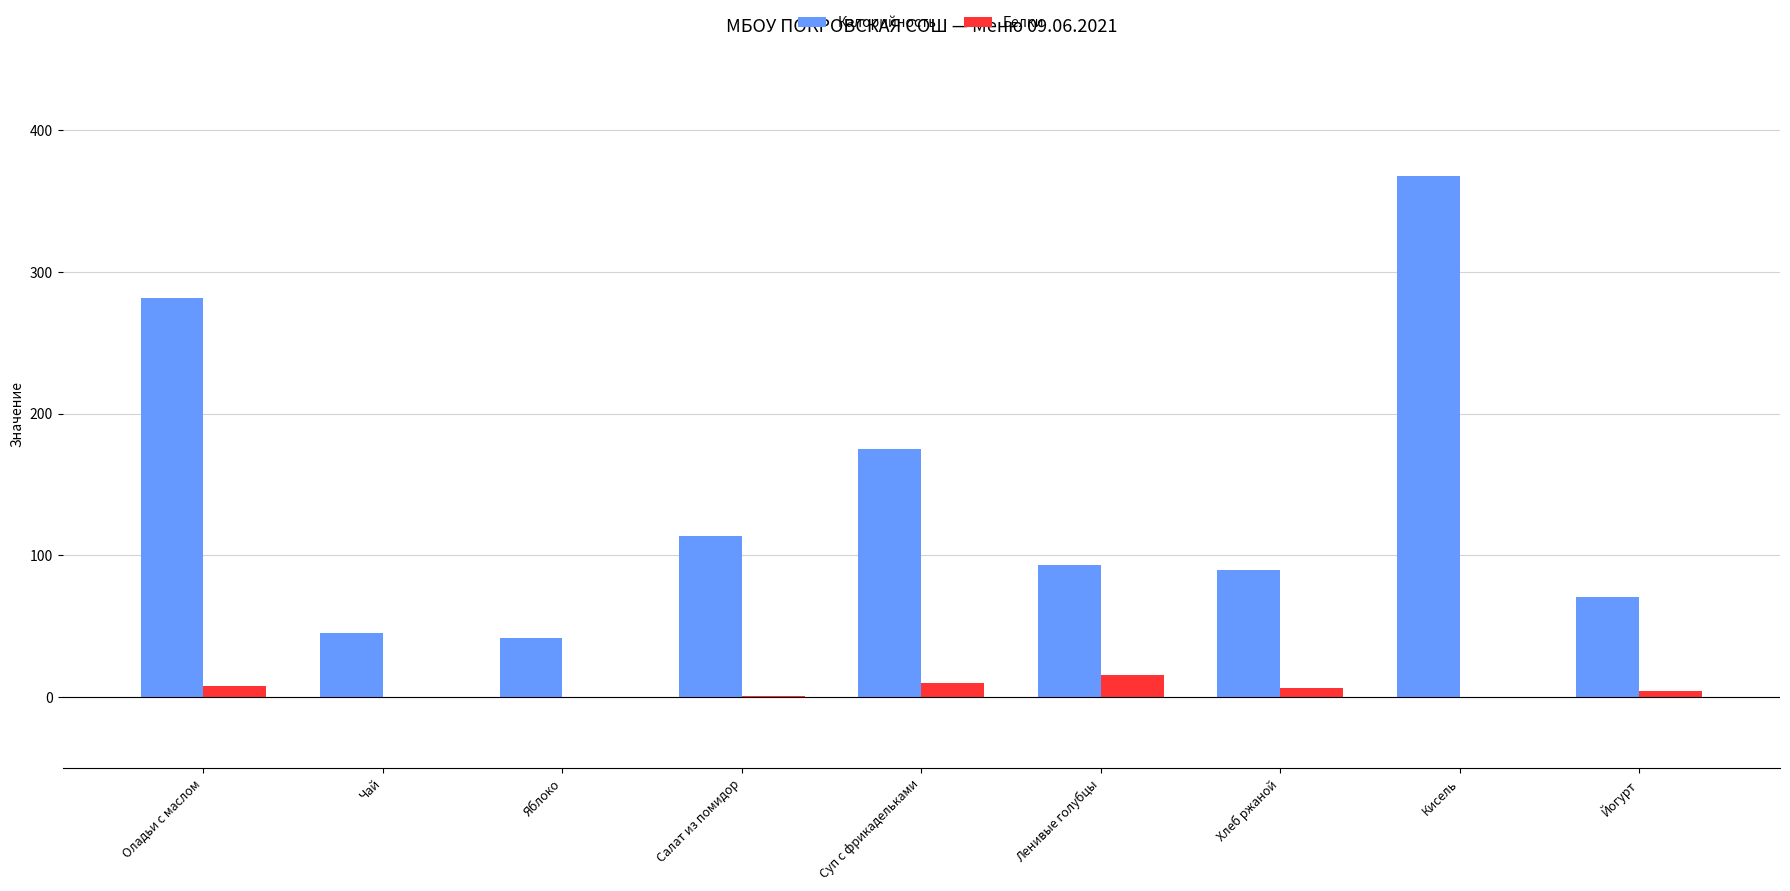

Which series has the largest total across all categories?

Калорийность